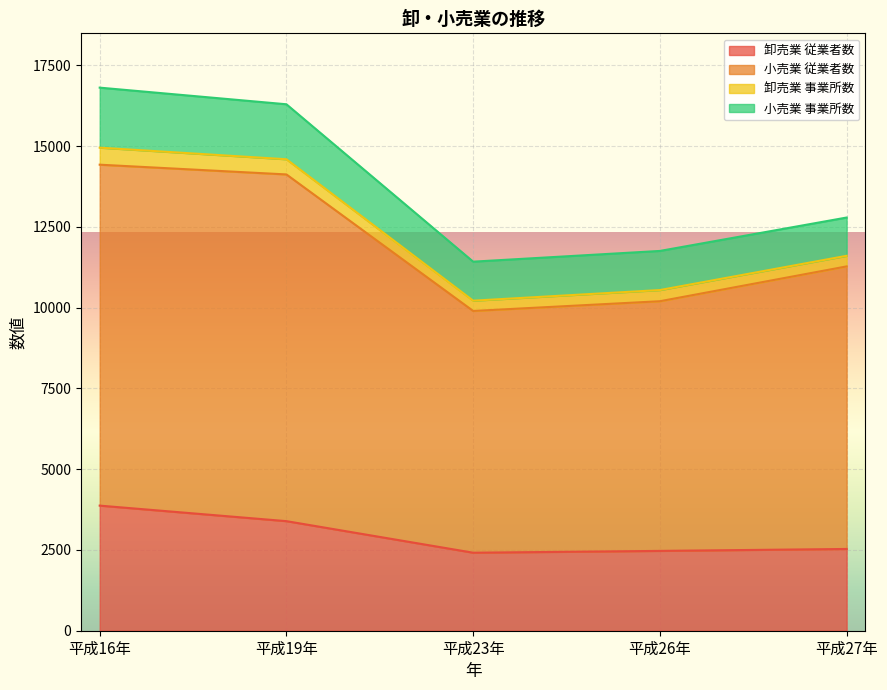

Between 平成16年 and 平成23年, which is larger?

平成16年